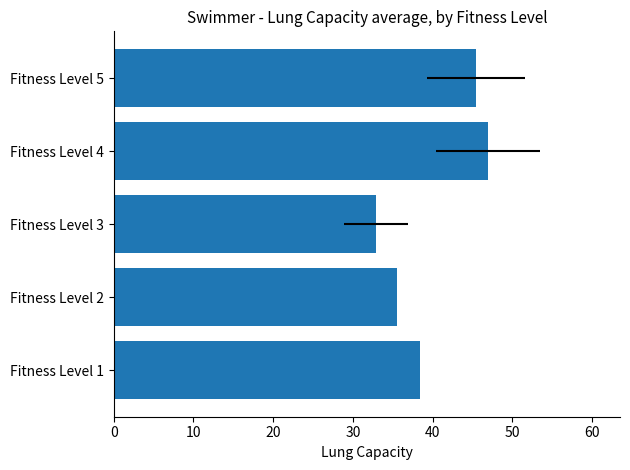

Read the value at Fitness Level 5.

45.5